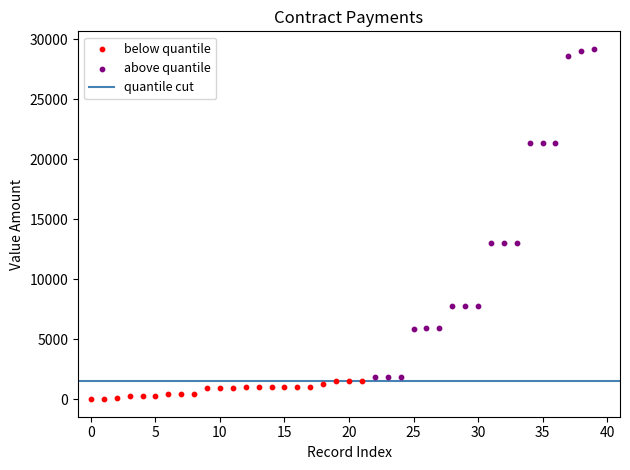

Which series reaches the maximum Y coordinate?

above quantile